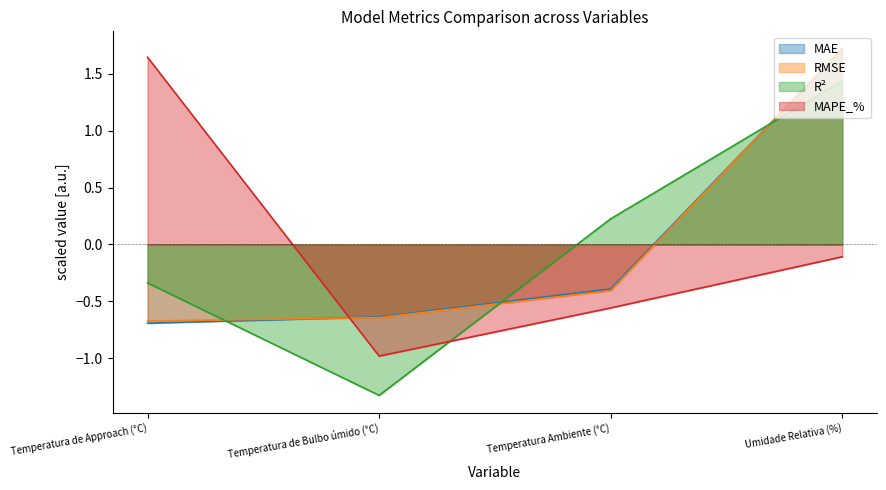

Where do MAE and MAPE_% first cross each other?

Temperatura de Approach (°C) and Temperatura de Bulbo úmido (°C)